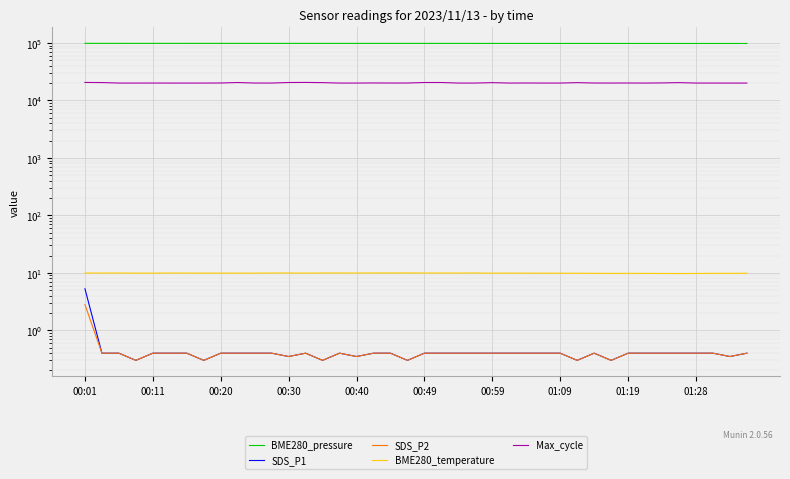

Read the SDS_P2 value at 00:01.

2.8